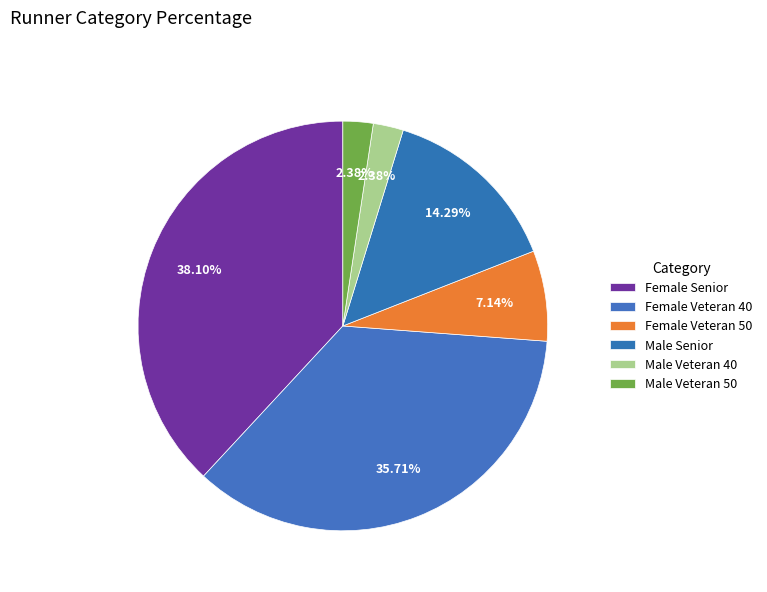

Rank the categories by value from highest to lowest.

Female Senior, Female Veteran 40, Male Senior, Female Veteran 50, Male Veteran 40, Male Veteran 50